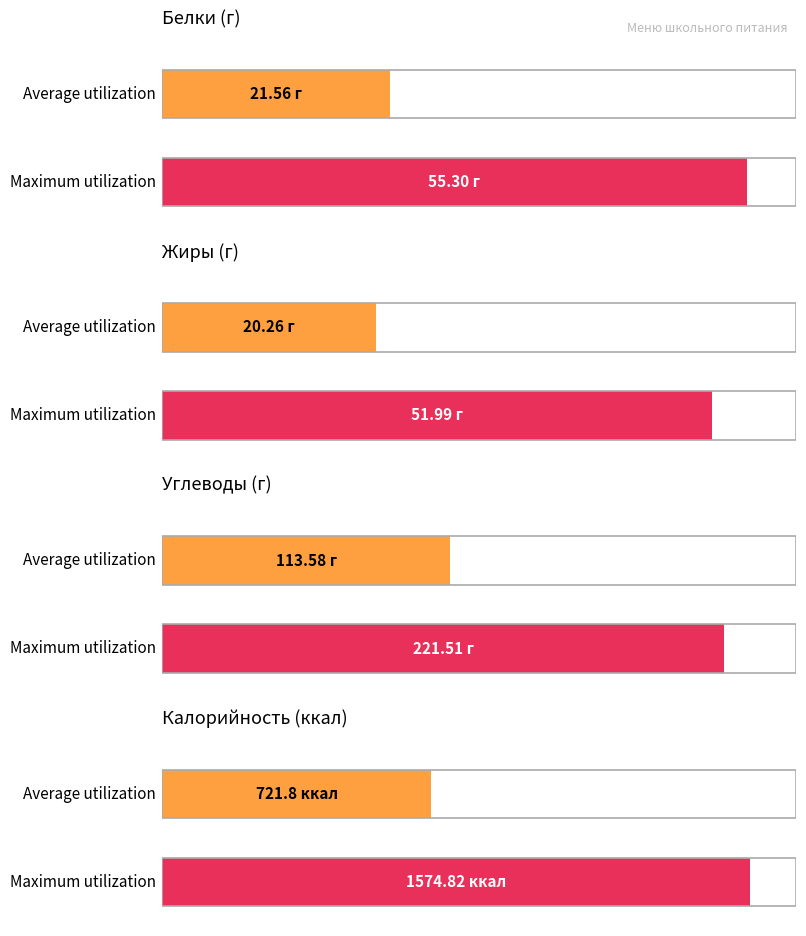

The Белки series shows 35.7 at Завтрак (День 2). True or false?

False